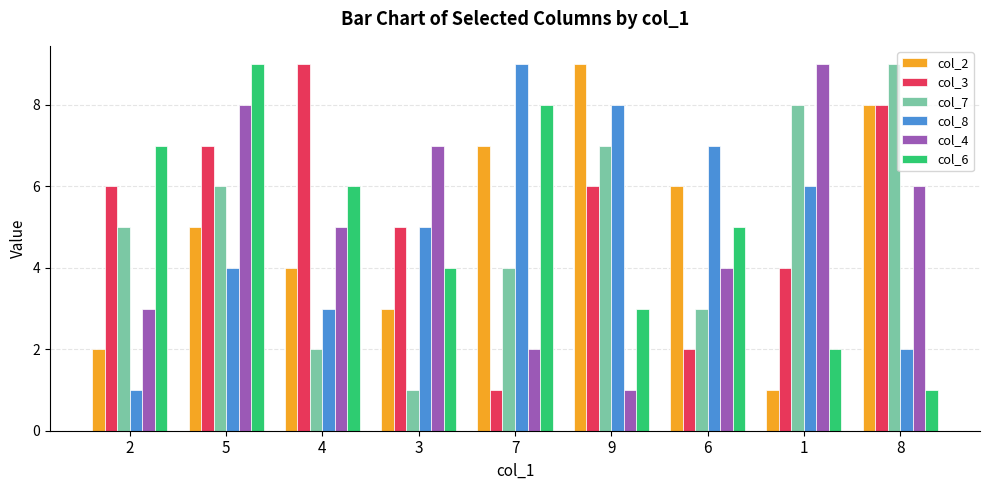

How many bars are there in each group?

6